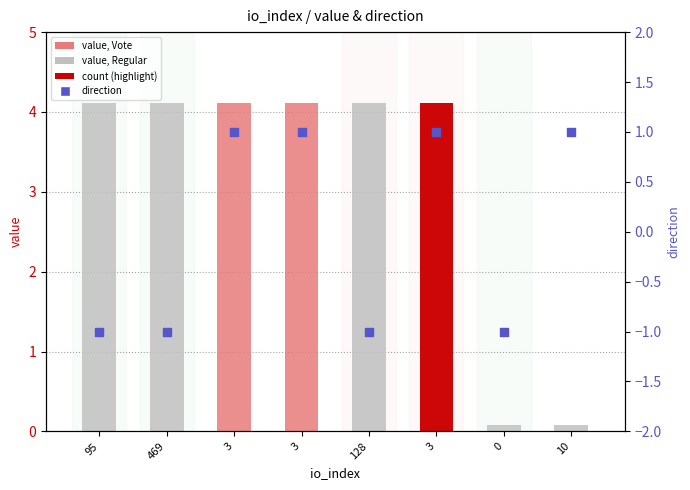

What are all the series names shown in the legend?

value, direction